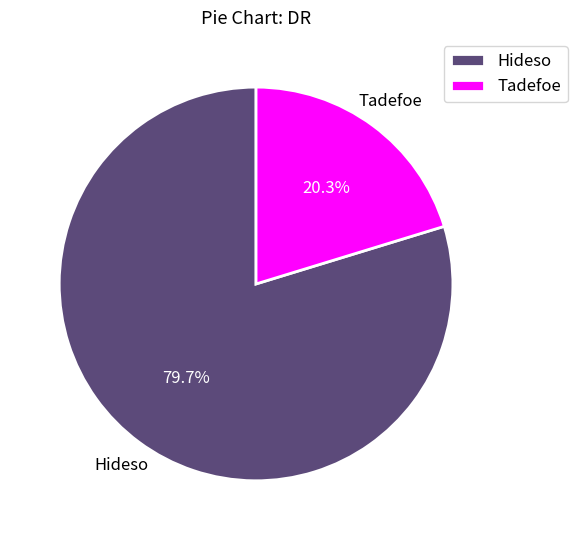

Does any single category account for the majority?

Yes